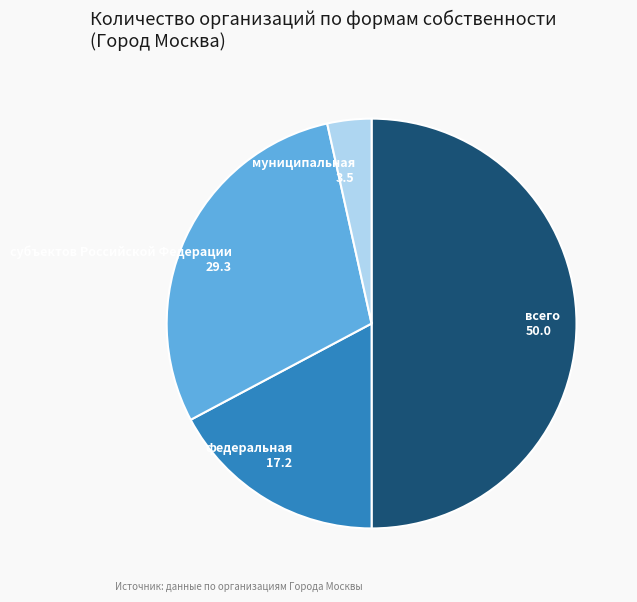

Combined, do федеральная and муниципальная account for over 50%?

No